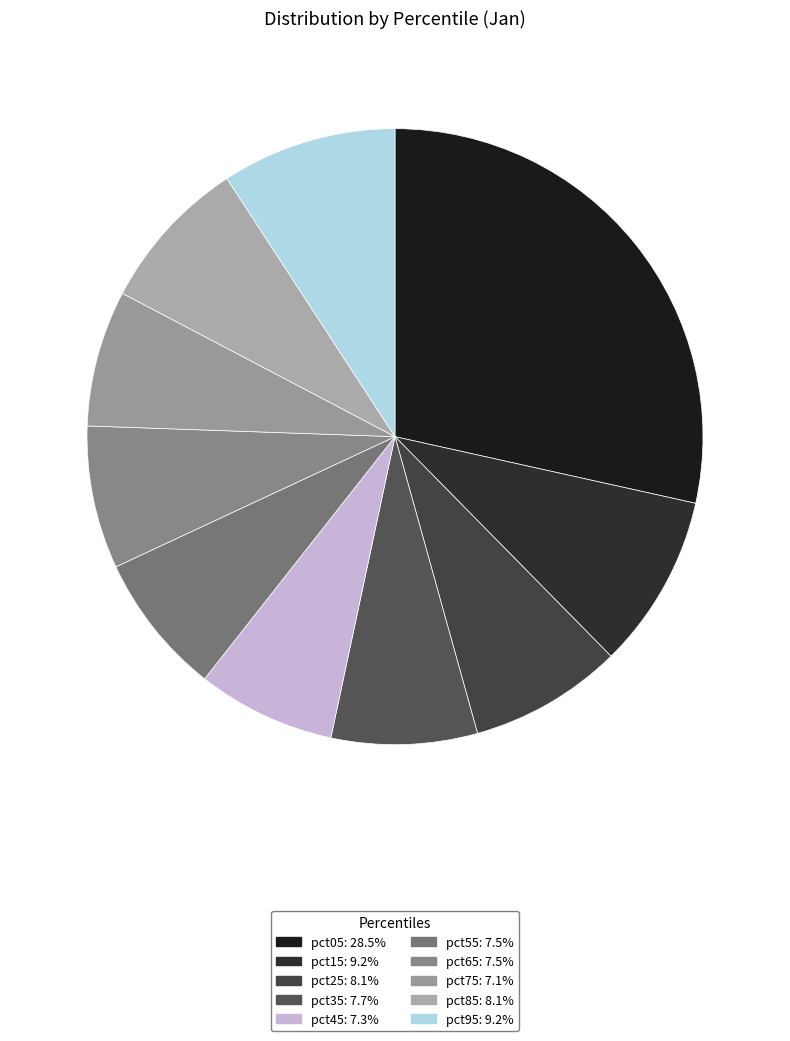

How many segments does this pie chart have?

10